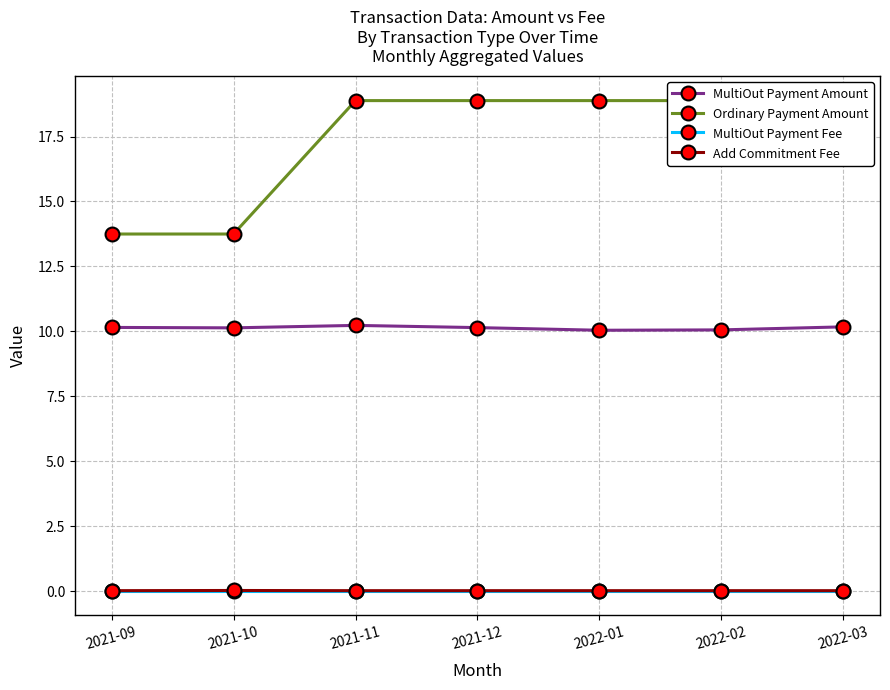

What is the spread (max minus min) of values at 2022-01?

18.9